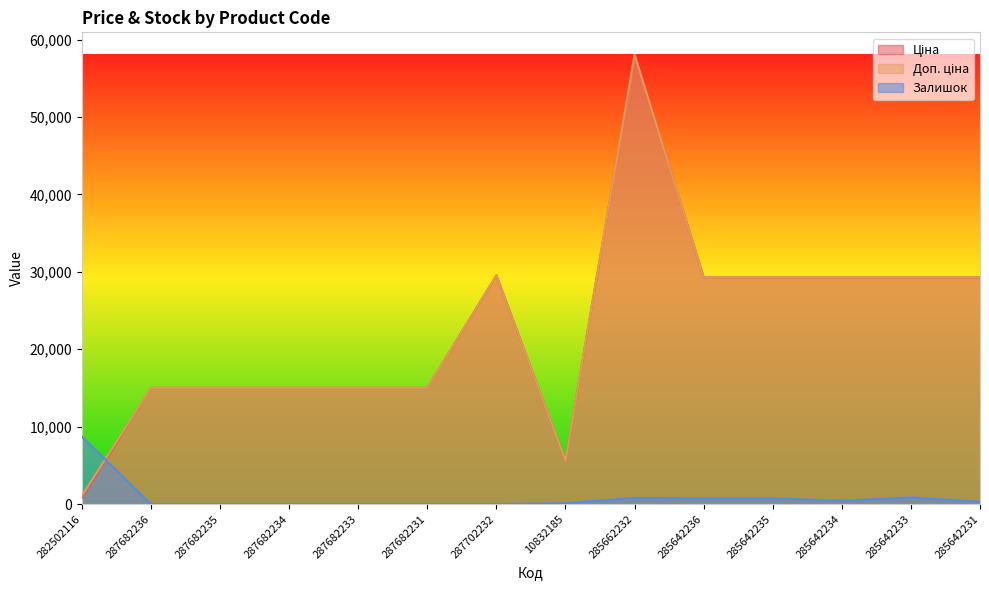

What is the label of the 4th point from the right?

285642235